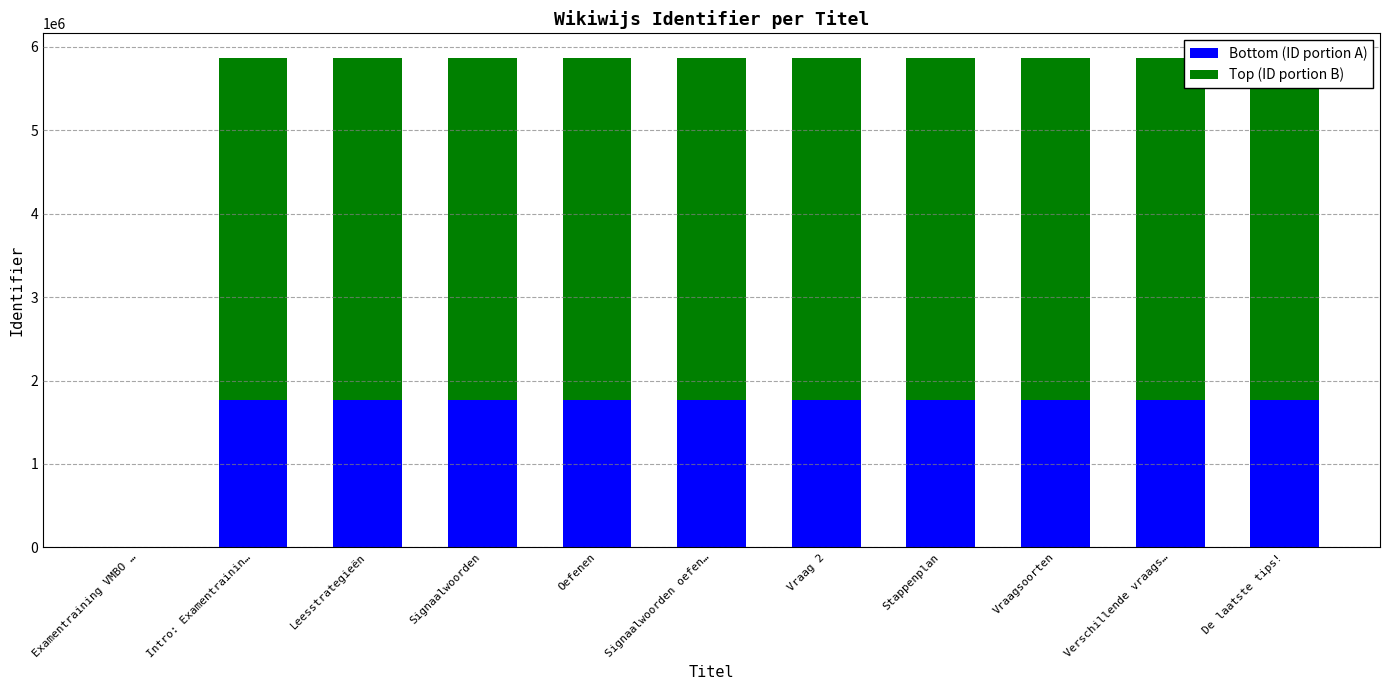

What is the total value across all series at De laatste tips!?

5869682